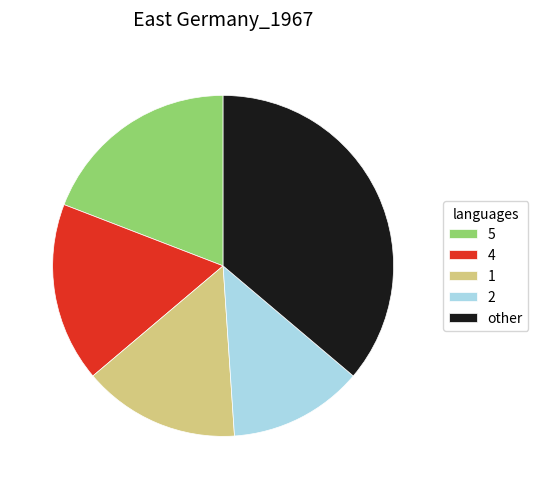

Count the number of slices in the pie.

5